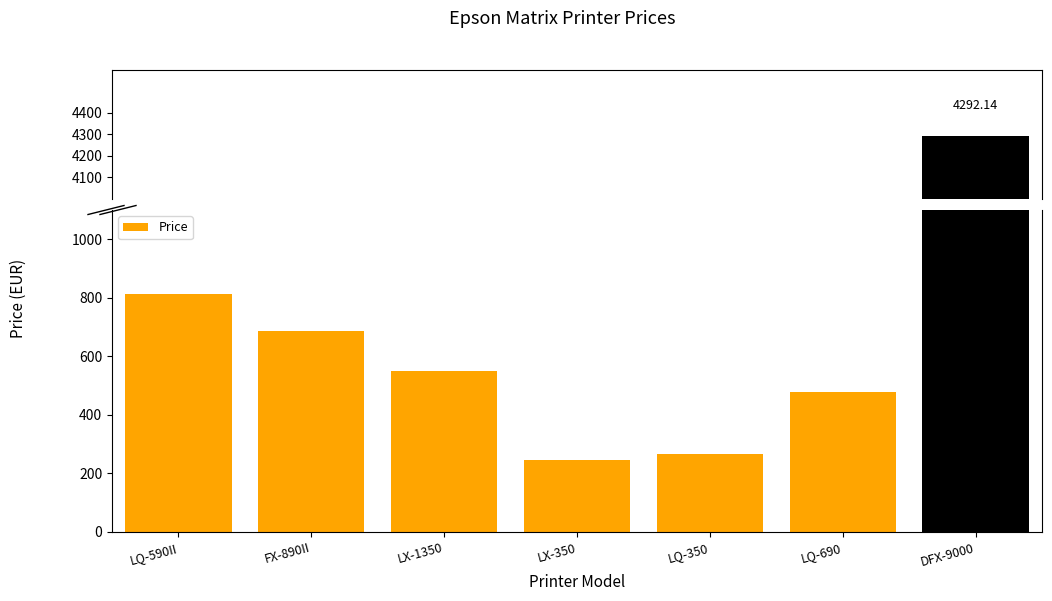

What is the greatest value displayed?

4292.1